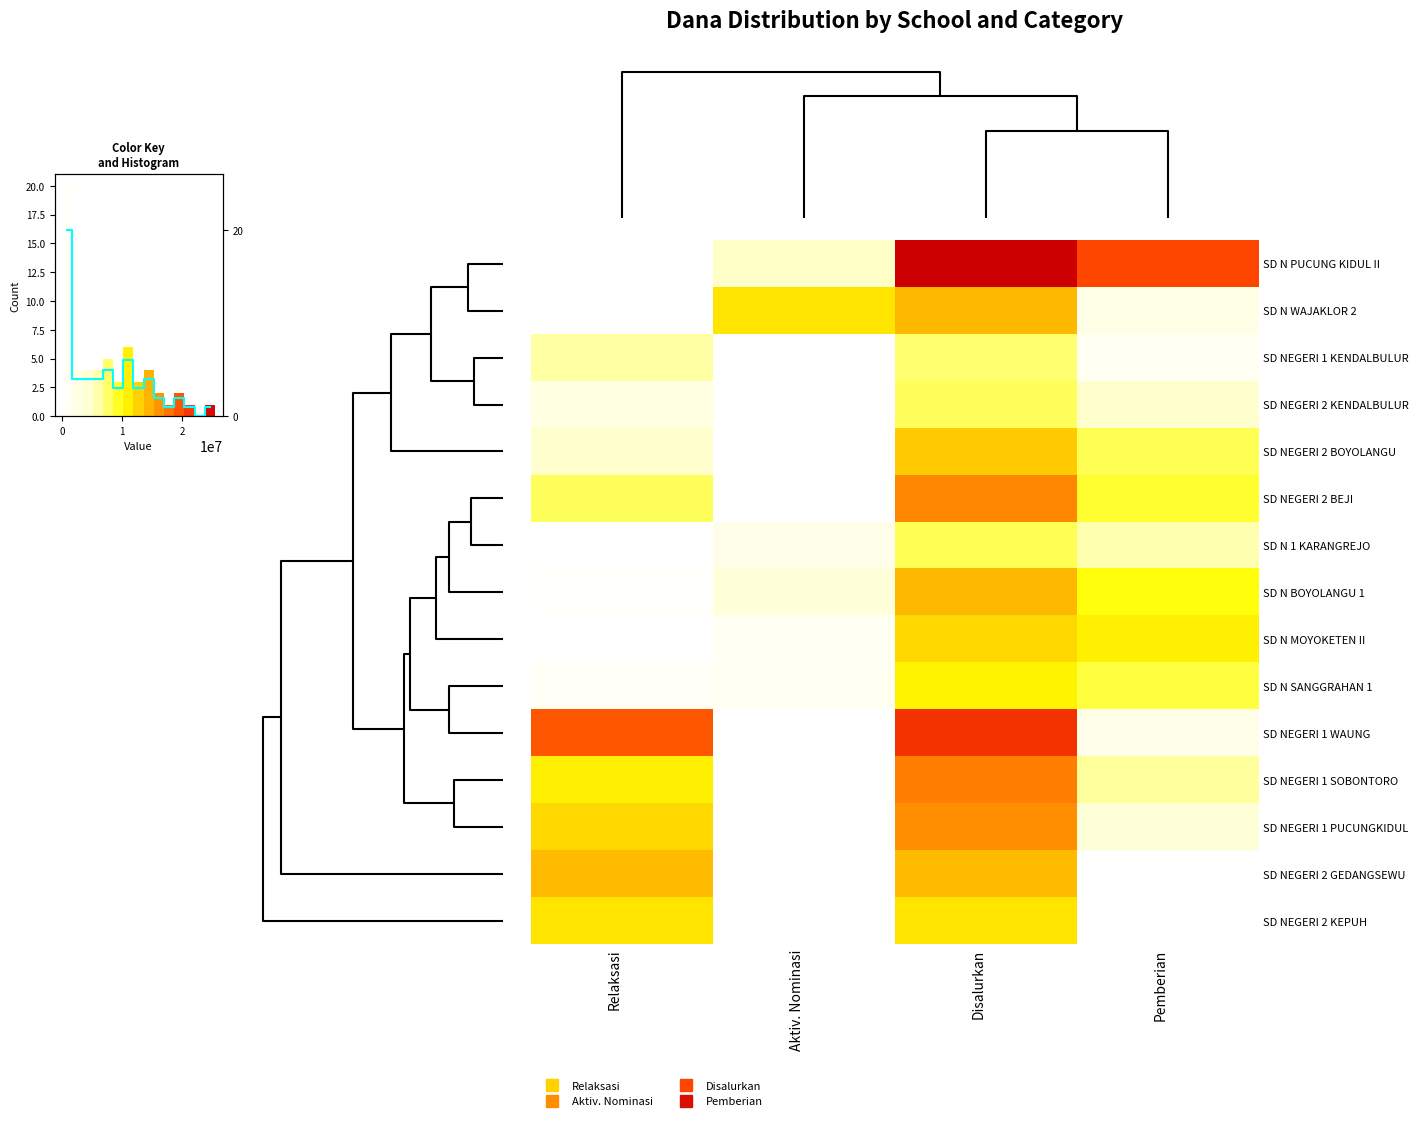

Rank the series at Aktiv. Nominasi from lowest to highest value.

SD NEGERI 1 KENDALBULUR, SD NEGERI 2 KENDALBULUR, SD NEGERI 2 BOYOLANGU, SD NEGERI 2 BEJI, SD NEGERI 1 WAUNG, SD NEGERI 1 SOBONTORO, SD NEGERI 1 PUCUNGKIDUL, SD NEGERI 2 GEDANGSEWU, SD NEGERI 2 KEPUH, SD N MOYOKETEN II, SD N SANGGRAHAN 1, SD N 1 KARANGREJO, SD N BOYOLANGU 1, SD N PUCUNG KIDUL II, SD N WAJAKLOR 2